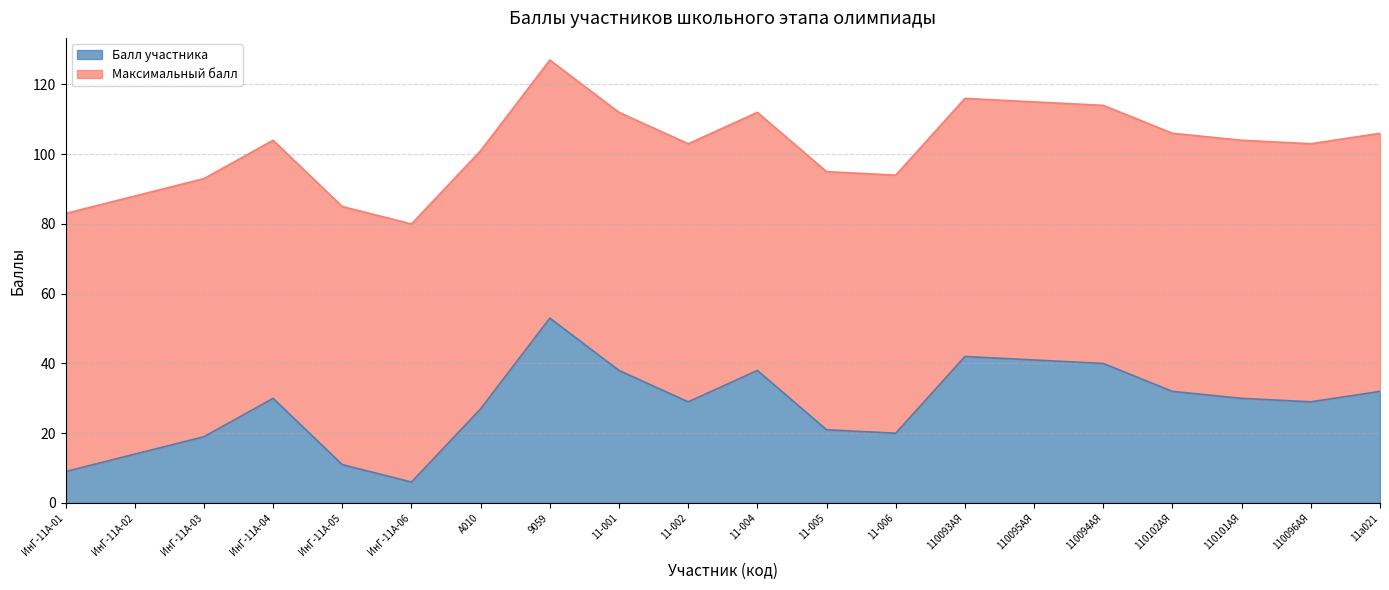

What is the value of the 13th point from the left?

20